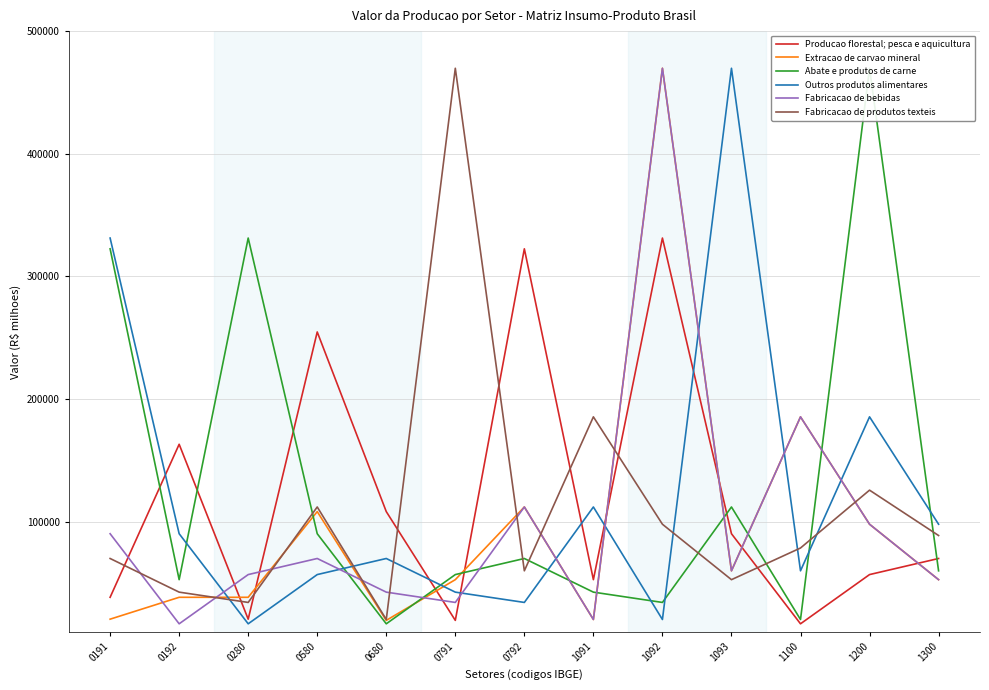

Between 0580 and 1091, which series saw the biggest shift?

Producao florestal; pesca e aquicultura